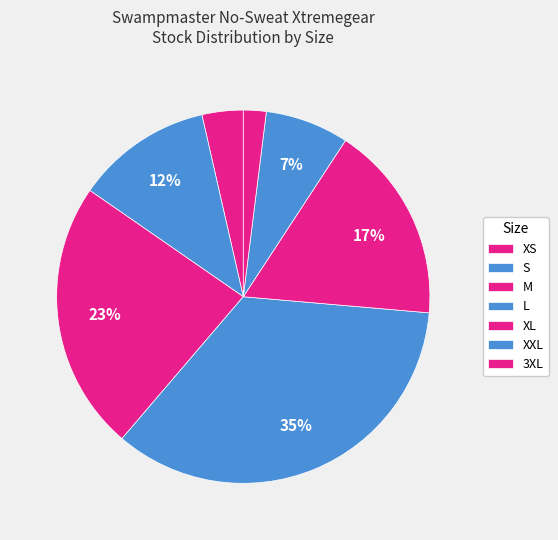

To the nearest percent, what is the combined percentage of XXL and L?

42%